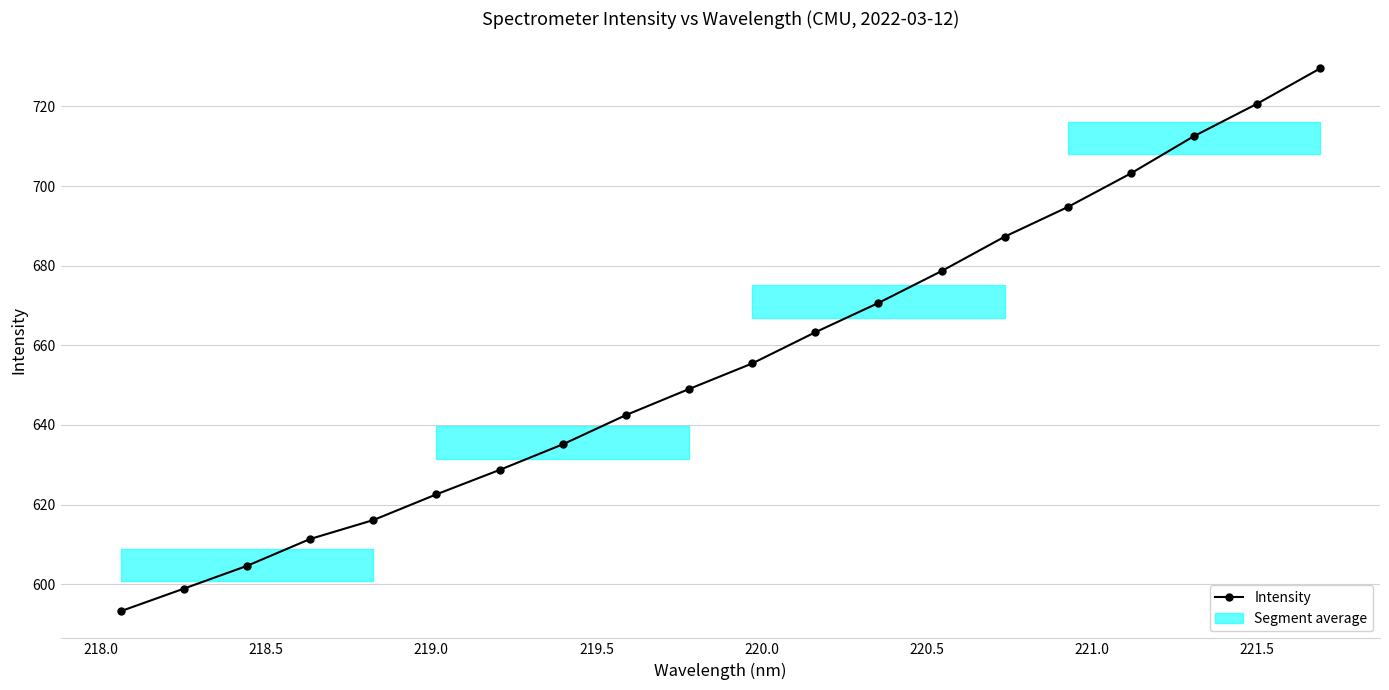

What is the value of the Intensity point at the 9th from the left?

642.5